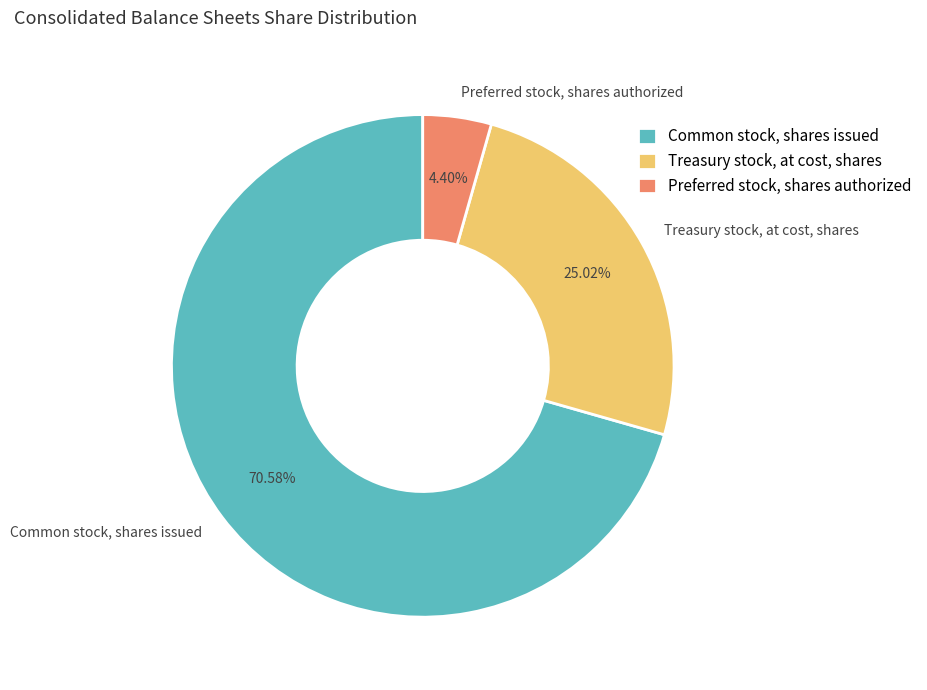

Is there any slice that represents more than half of the pie?

Yes